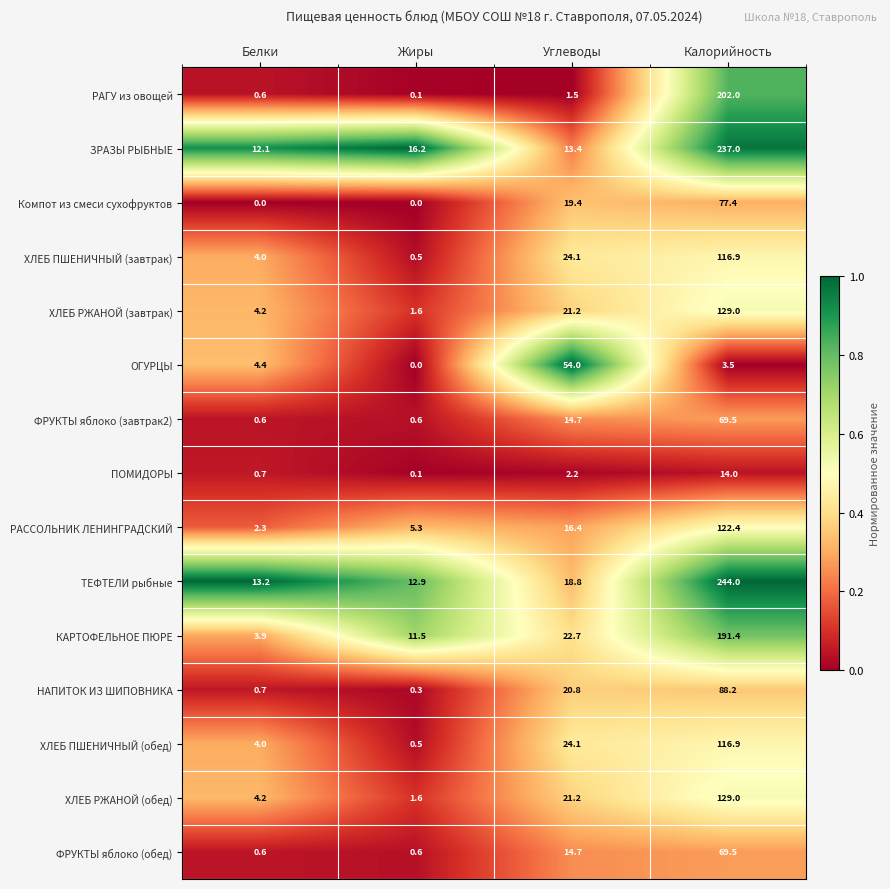

Where does the ПОМИДОРЫ series first go above 2?

Углеводы